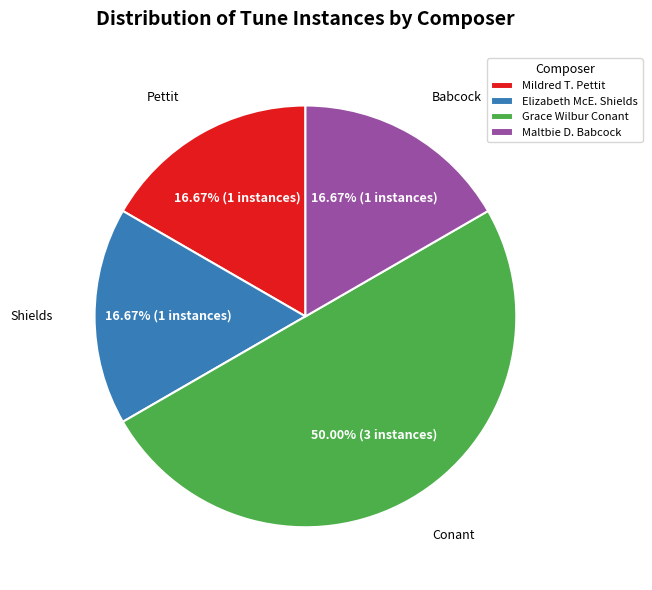

Combined, do Grace Wilbur Conant and Maltbie D. Babcock account for over 50%?

Yes